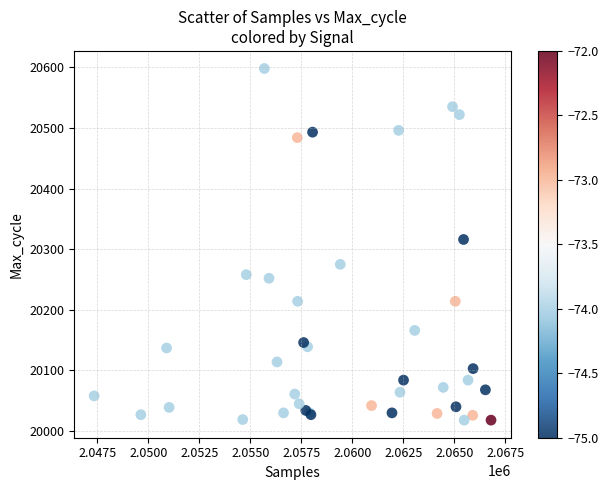

What Y value in the scatter plot is closest to 20308?

20316